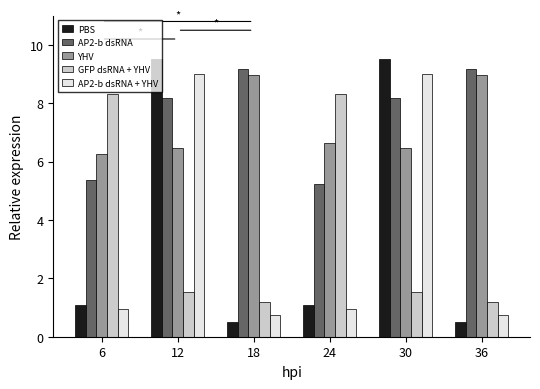

What is the difference between the highest and lowest values at 12?

8.0